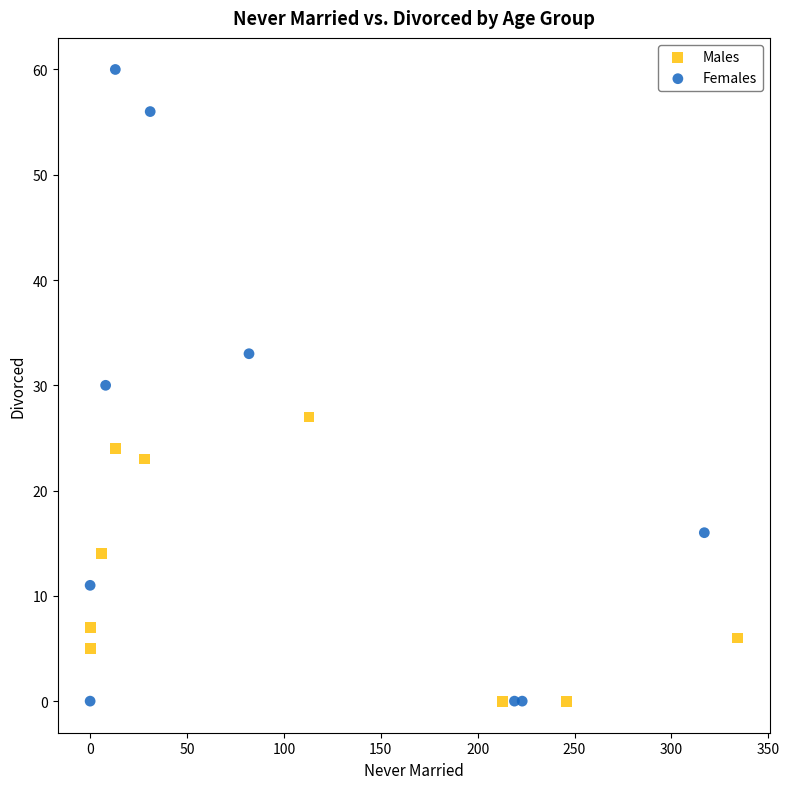

Which series reaches the maximum Y coordinate?

Females